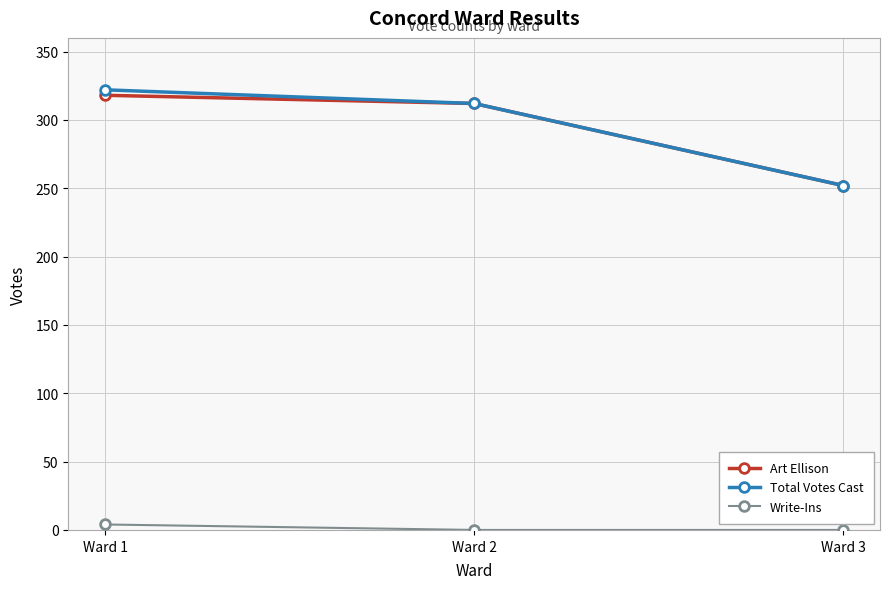

Reading right to left, what are all the values shown in this chart?

Art Ellison: Ward 3=252	Ward 2=312	Ward 1=318
Total Votes Cast: Ward 3=252	Ward 2=312	Ward 1=322
Write-Ins: Ward 3=0	Ward 2=0	Ward 1=4